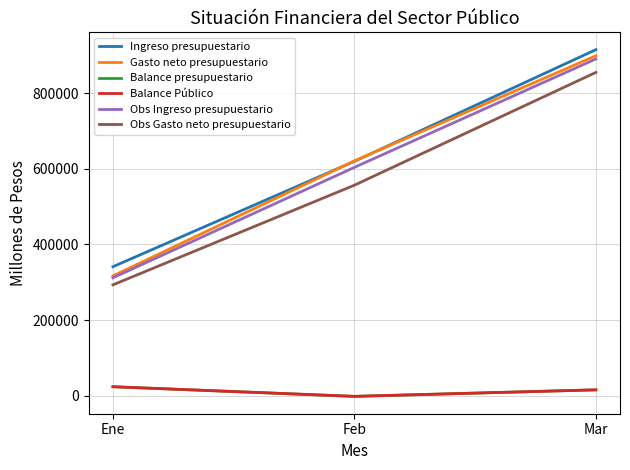

Which series changed the most between Ene and Feb?

Gasto neto presupuestario